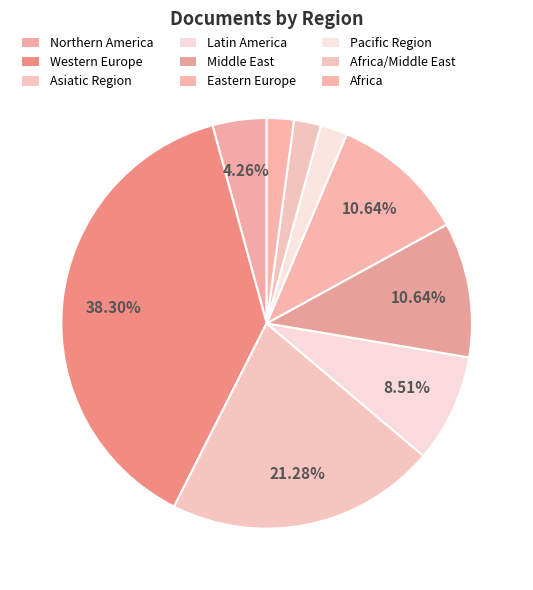

Between Africa and Asiatic Region, which is larger?

Asiatic Region